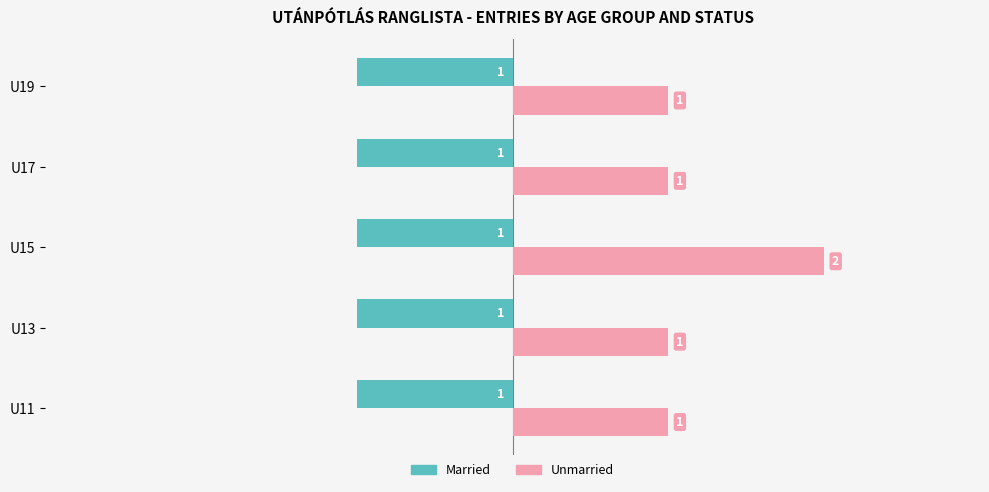

What is the highest value of the Unmarried series?

2